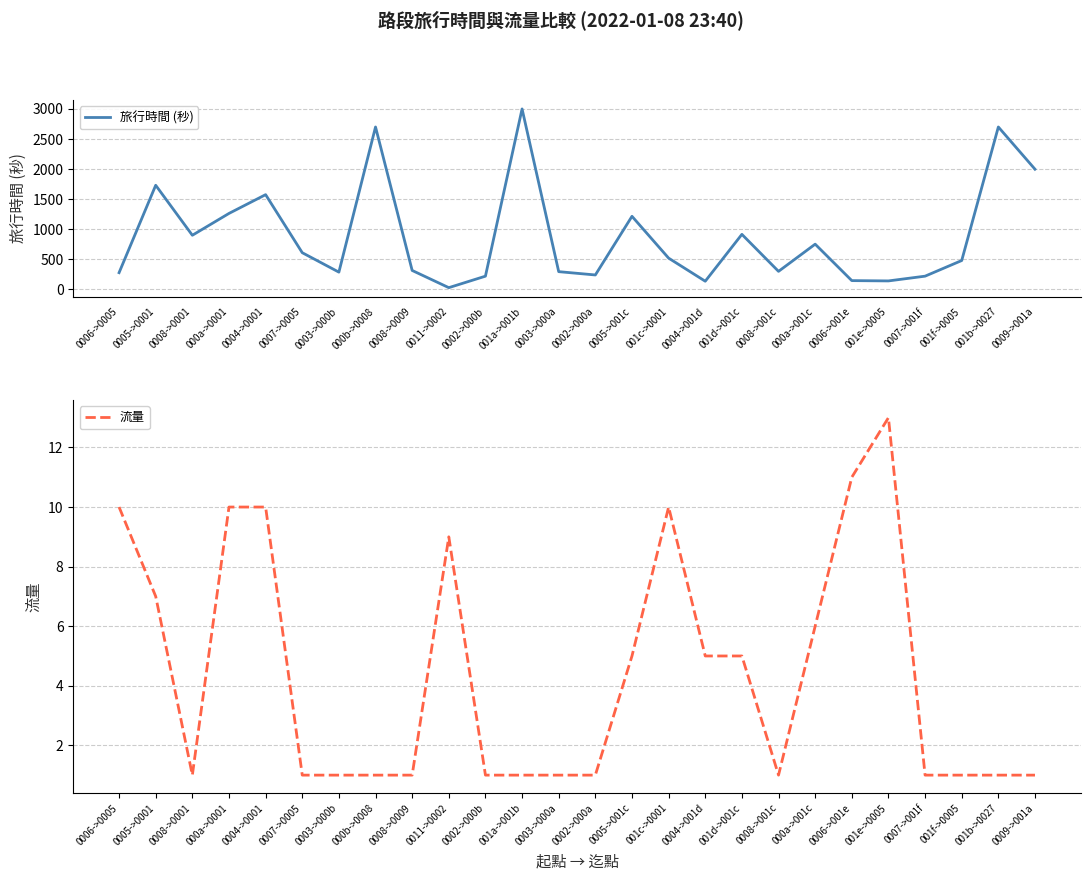

How many interior local peaks does the 流量 series have?

3